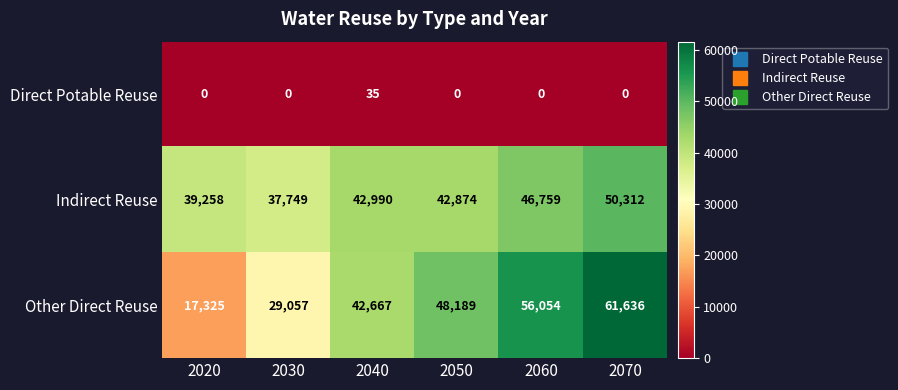

True or false: Indirect Reuse has a value of 37749 at 2030.

True